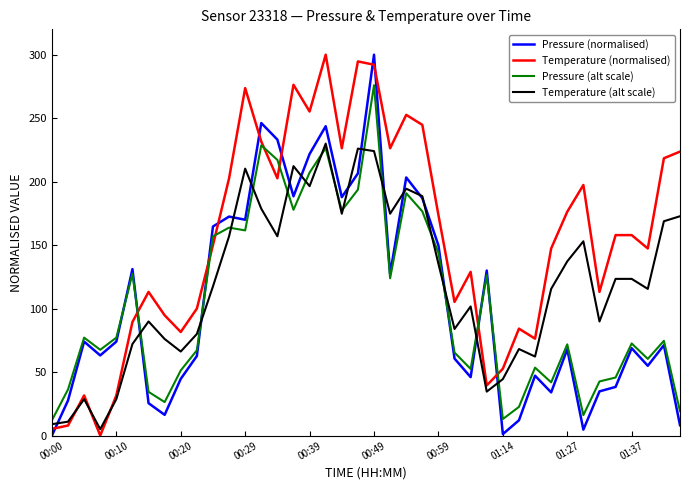

What are all the series names shown in the legend?

Pressure (normalised), Temperature (normalised), Pressure (alt scale), Temperature (alt scale)